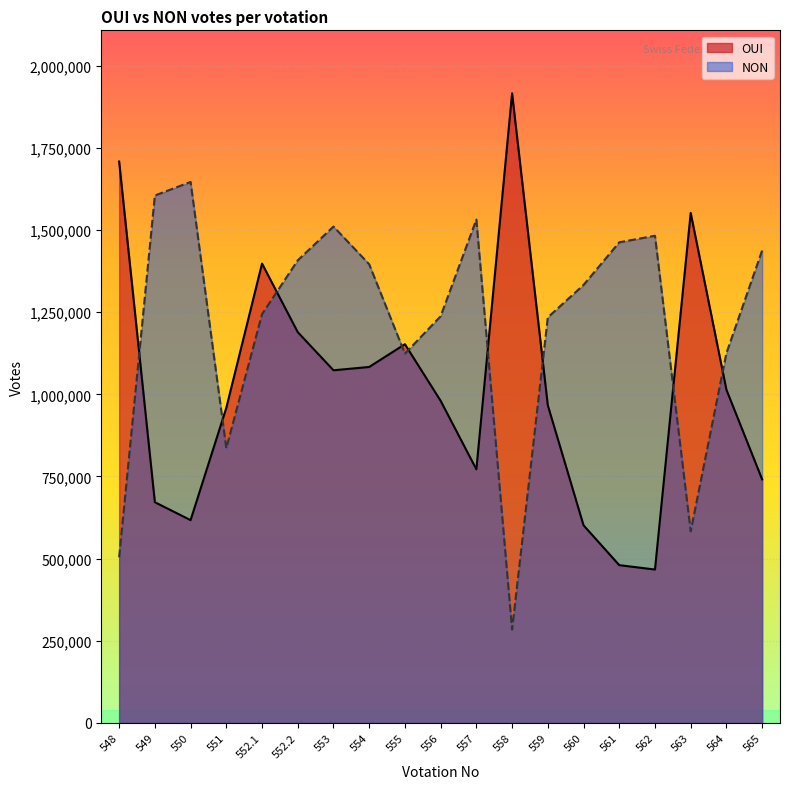

Reading left to right, transcribe all the data shown in this chart.

NON: 548=504167	549=1605141	550=1646369	551=836101	552.1=1243942	552.2=1407830	553=1510589	554=1395812	555=1123802	556=1237825	557=1531986	558=284108	559=1234222	560=1332839	561=1462659	562=1482667	563=583231	564=1125495	565=1437985
OUI: 548=1708488	549=671731	550=617209	551=958913	552.1=1397923	552.2=1189269	553=1073229	554=1083312	555=1152598	556=980273	557=771717	558=1916182	559=966633	560=601449	561=480173	562=466862	563=1552045	564=1014016	565=741205